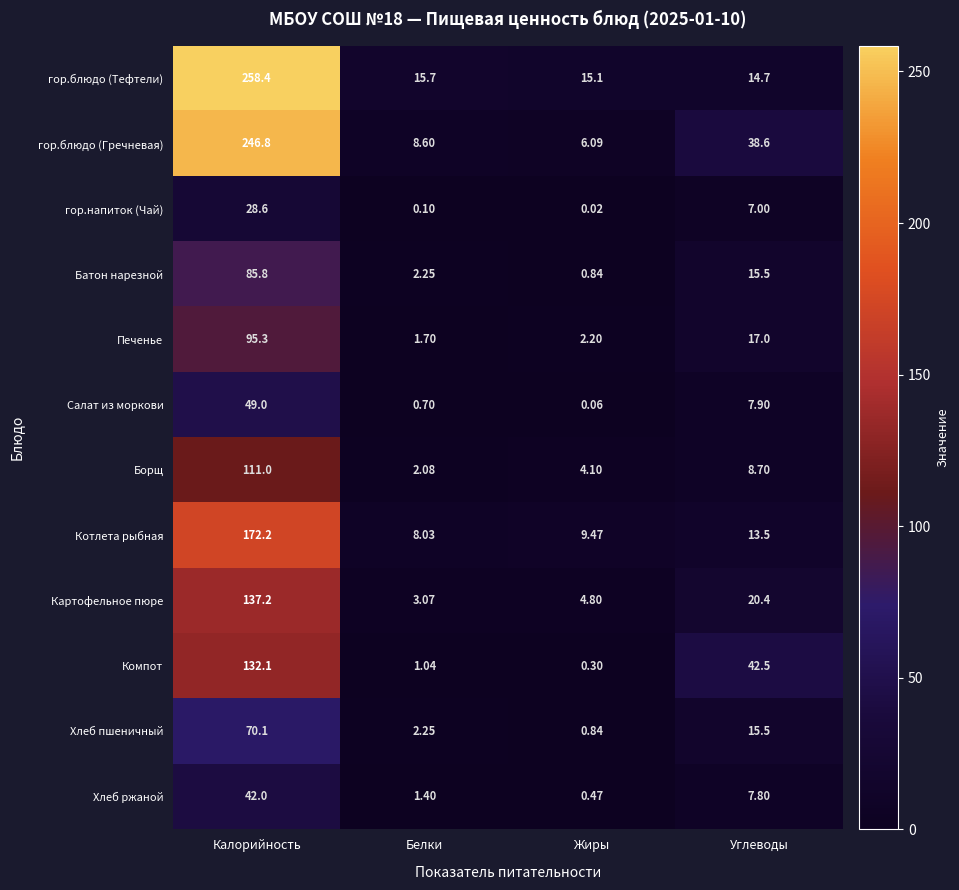

Rank the series by their maximum value, from lowest to highest.

гор.напиток (Чай), Хлеб ржаной, Салат из моркови, Хлеб пшеничный, Батон нарезной, Печенье, Борщ, Компот, Картофельное пюре, Котлета рыбная, гор.блюдо (Гречневая), гор.блюдо (Тефтели)